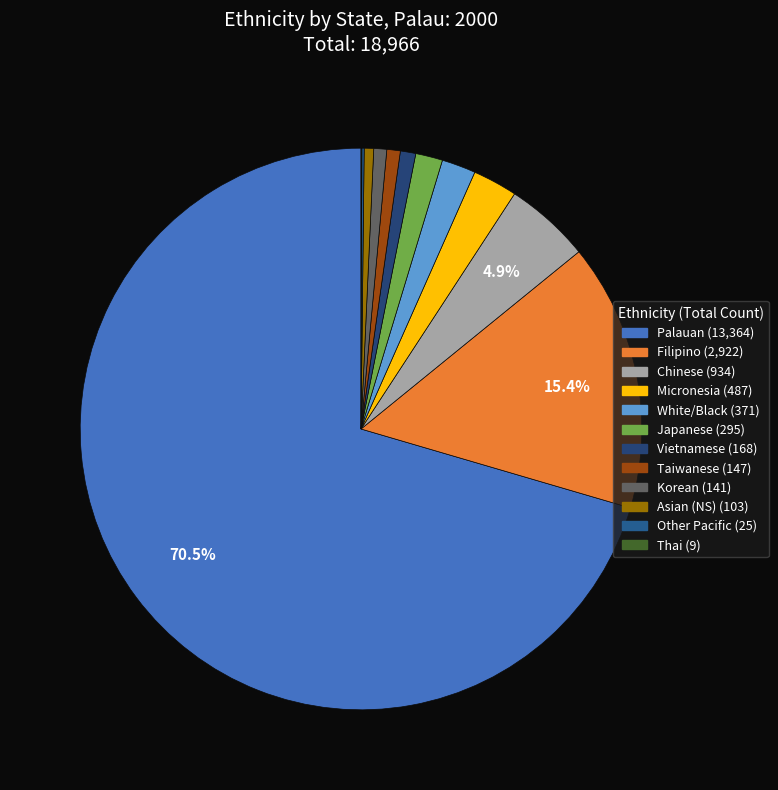

Rank the categories by value from highest to lowest.

Palauan, Filipino, Chinese, Micronesia, White/Black, Japanese, Vietnamese, Taiwanese, Korean, Asian (NS), Other Pacific, Thai